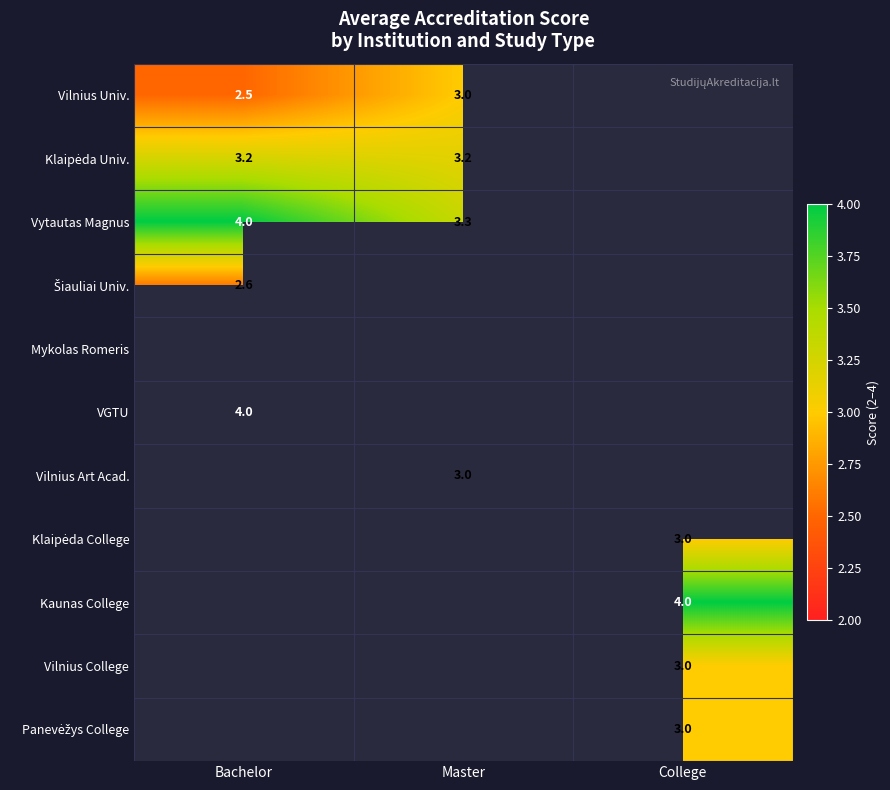

Is the value of Kaunas College at College greater than the value of Vilnius College at College?

Yes